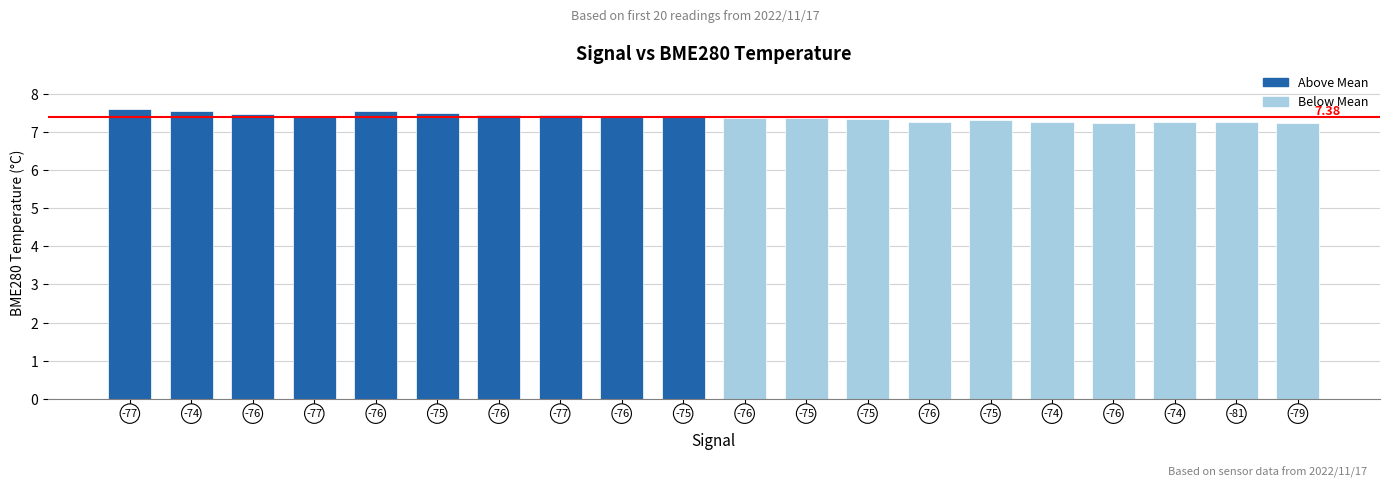

How many series are shown in this chart?

1